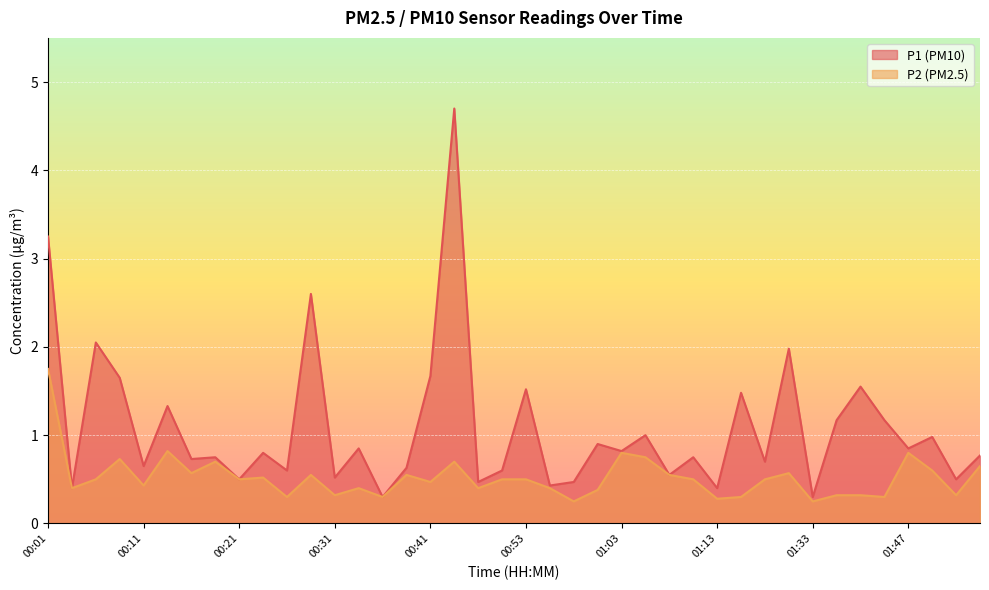

True or false: P1 has a value of 0.8 at 01:10.

True